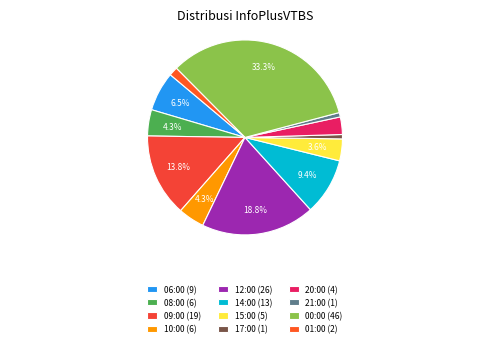

How many segments does this pie chart have?

12